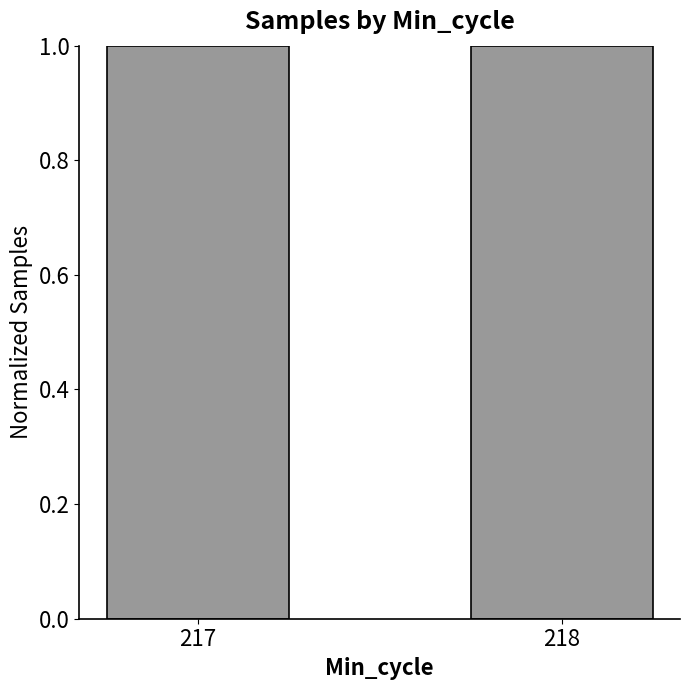

Reading left to right, list all the values displayed in this chart.

217=1.0	218=1.0